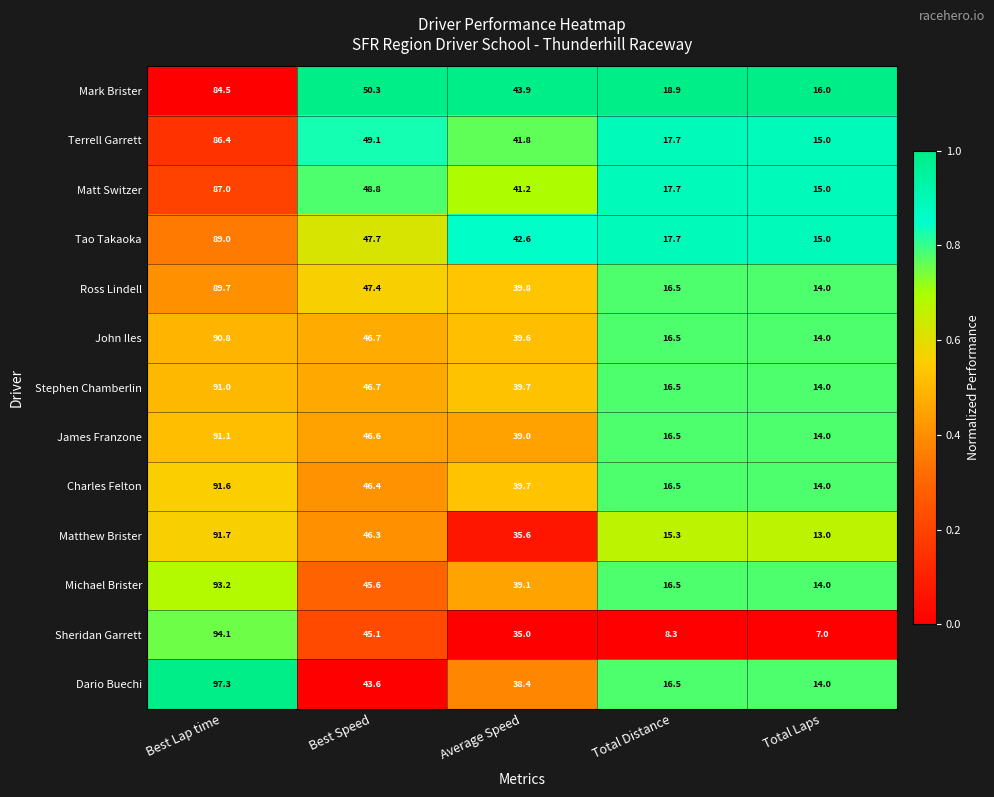

What is the maximum value for Terrell Garrett?

86.4